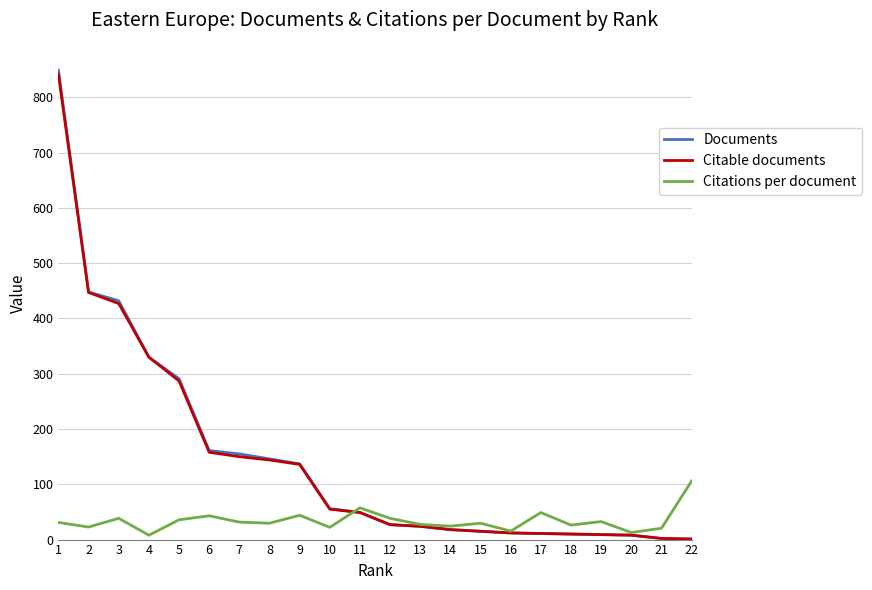

What are all the series names shown in the legend?

Documents, Citable documents, Citations per document